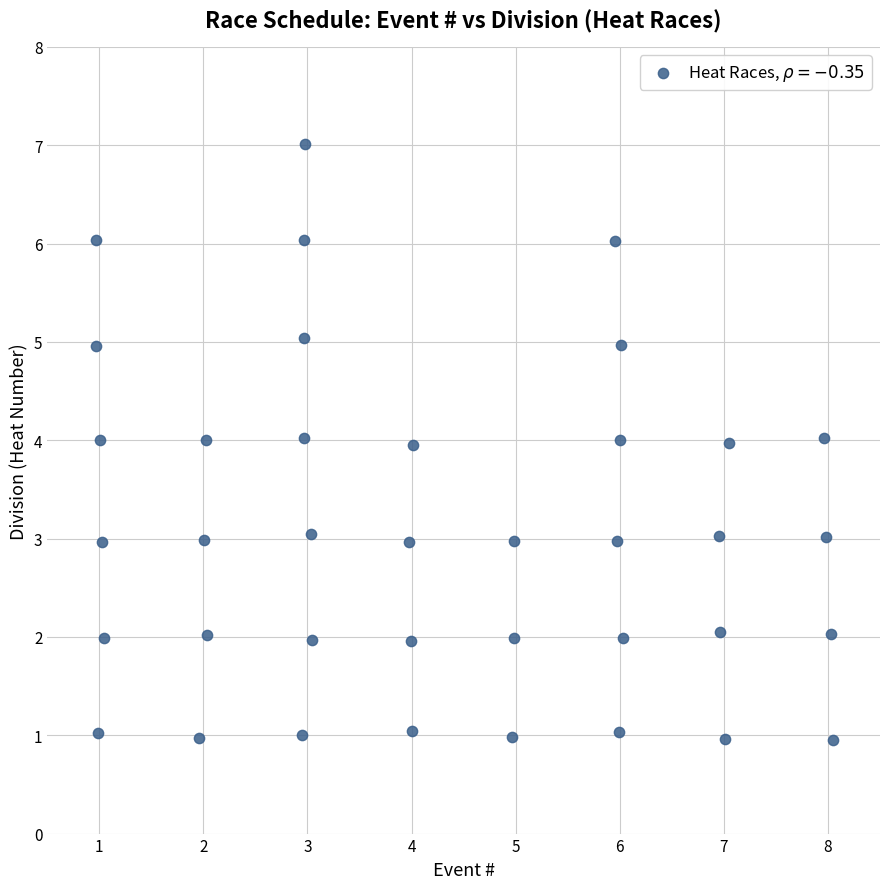

What is the range of Y values (max minus min)?

6.1